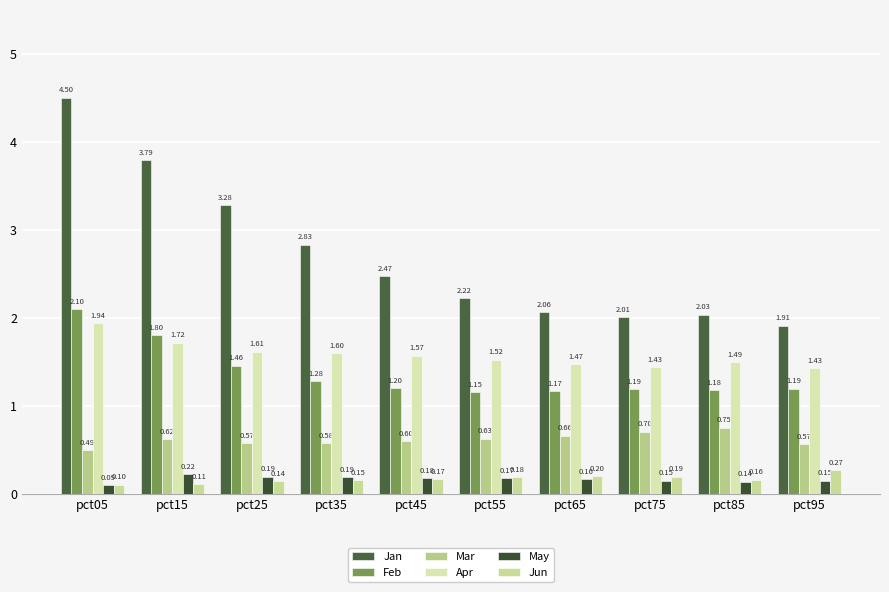

Rank the categories by Jun value from lowest to highest.

pct05, pct15, pct25, pct35, pct85, pct45, pct55, pct75, pct65, pct95